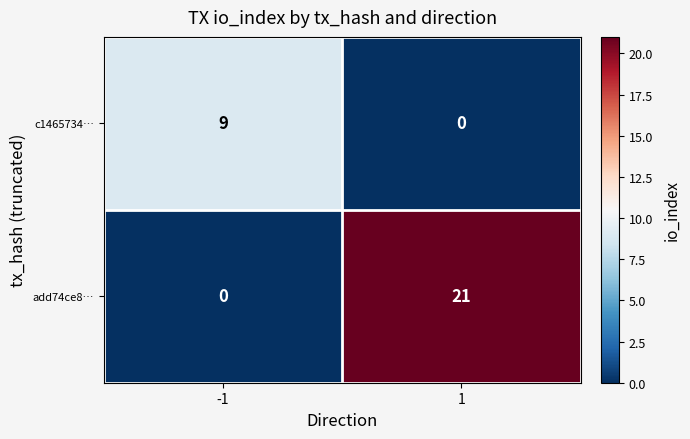

At which category is the sum across all series the highest?

1